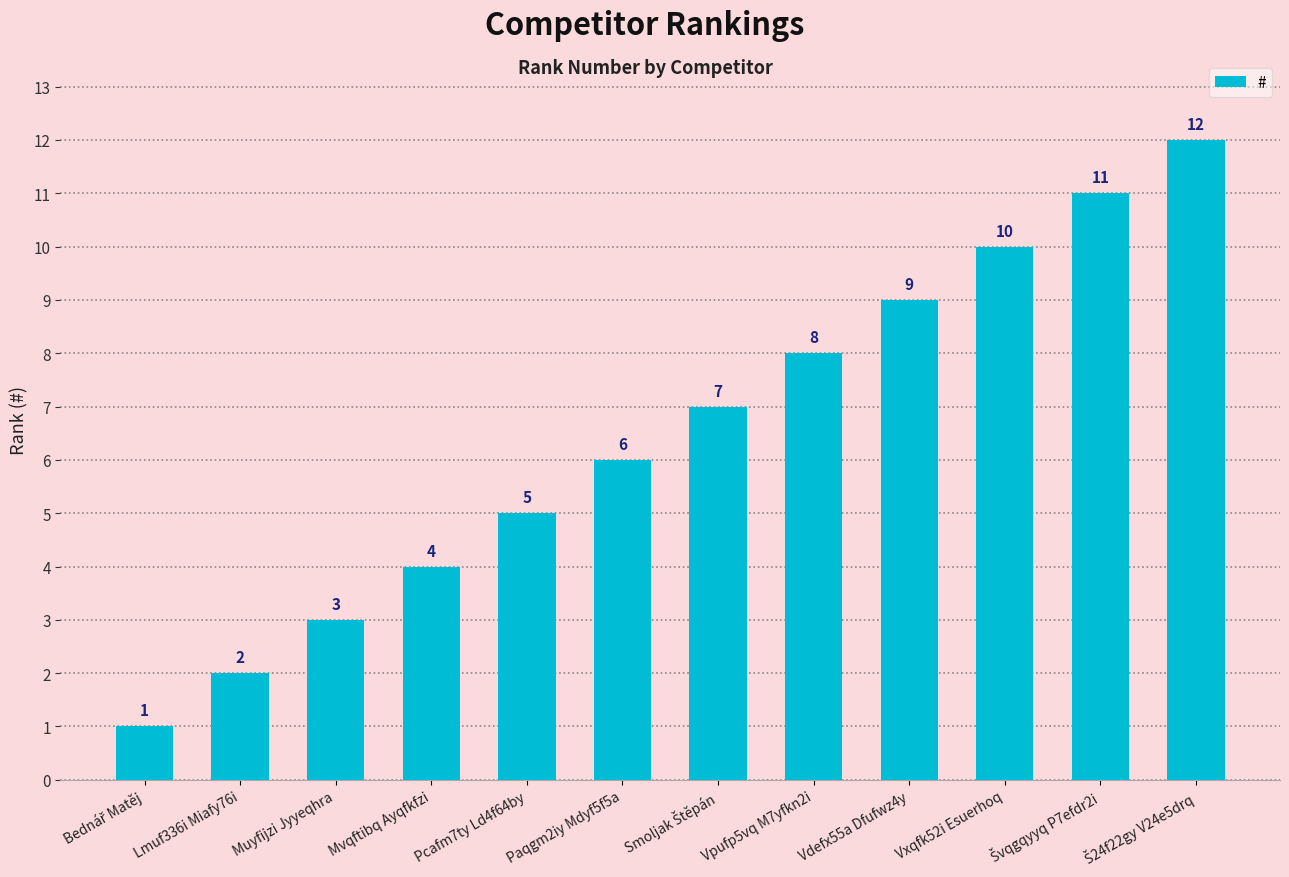

What is the label of the 6th bar from the left?

Paqgm2iy Mdyf5f5a